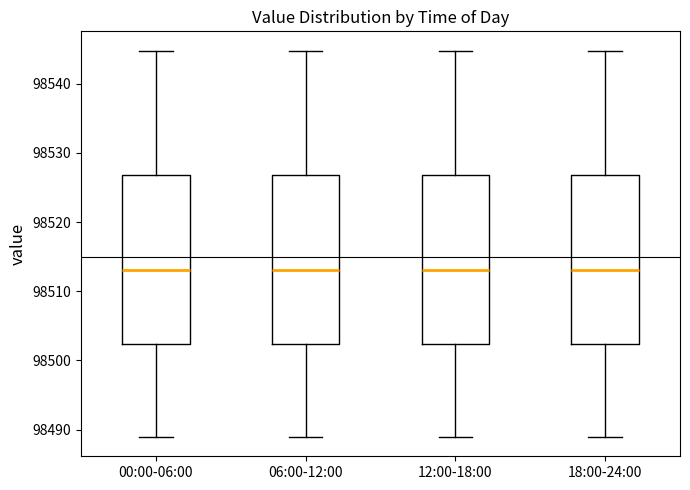

Reading left to right, transcribe this box plot: for each box, give where its median line is, the range the box spans, and where its two whiskers end, as read against the y-axis. The values are not printed on the chart, so give them approximately, as read against the axis.

00:00-06:00: median 98513, box 98502 to 98527, whiskers 98489 to 98545
06:00-12:00: median 98513, box 98502 to 98527, whiskers 98489 to 98545
12:00-18:00: median 98513, box 98502 to 98527, whiskers 98489 to 98545
18:00-24:00: median 98513, box 98502 to 98527, whiskers 98489 to 98545